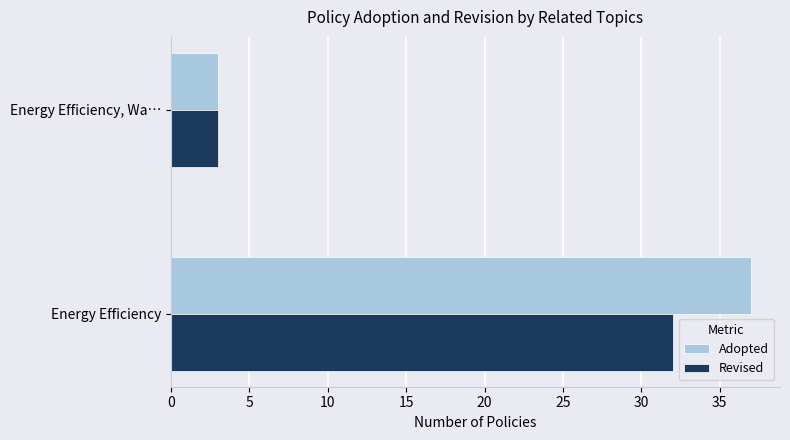

Rank the categories by Revised value from highest to lowest.

Energy Efficiency, Energy Efficiency, Wa…